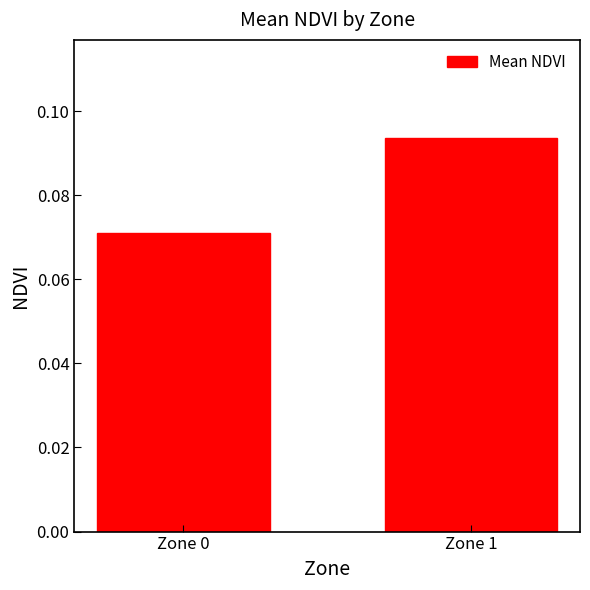

List the labels in order of value, smallest first.

Zone 0, Zone 1